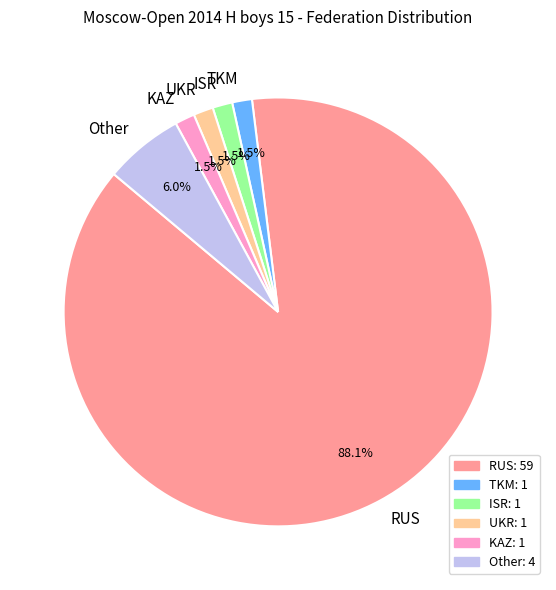

What is the ratio of the value at TKM to the value at KAZ?

1.0